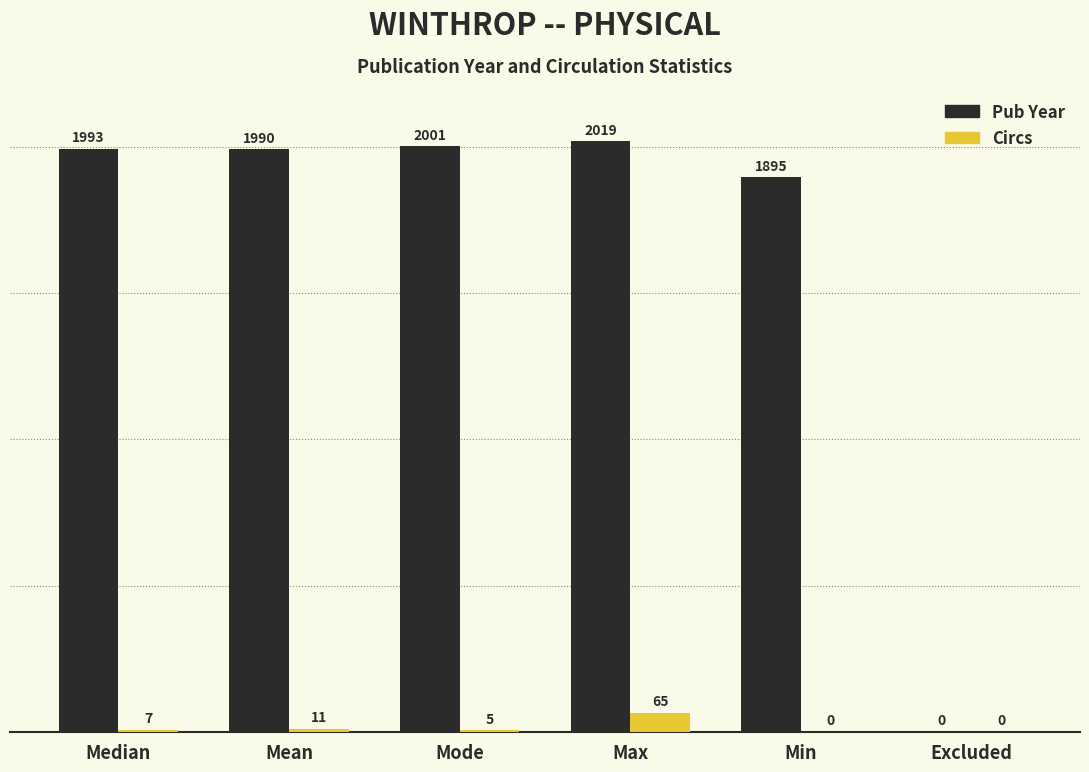

Does the chart contain stacked bars?

No